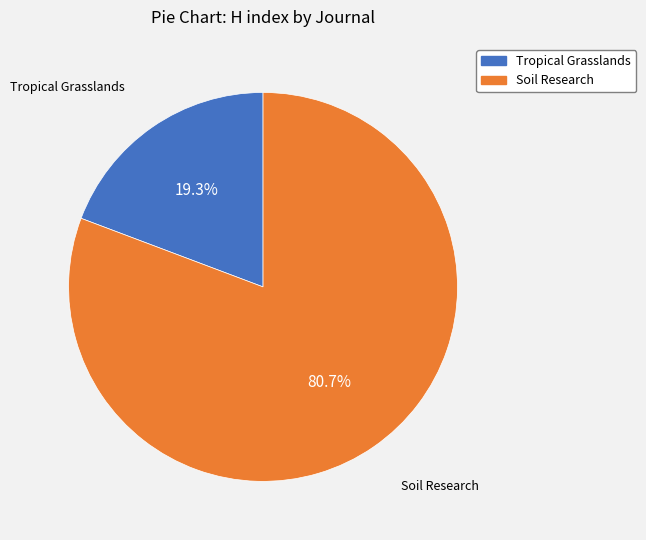

Count the number of slices in the pie.

2